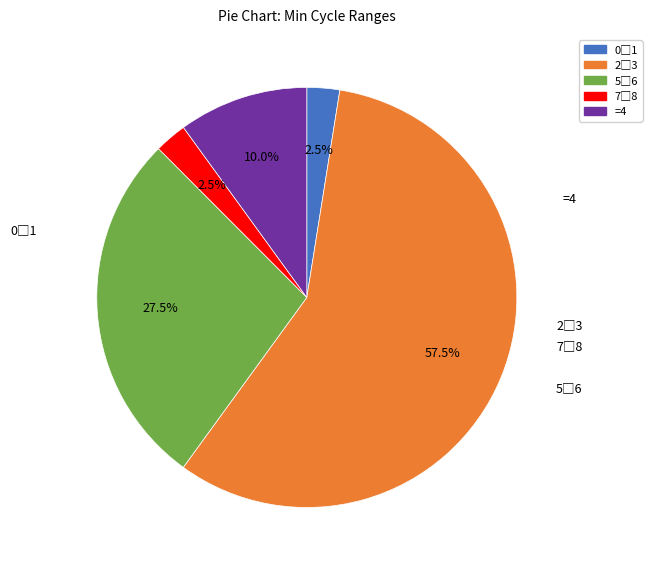

Is there a majority slice in this chart?

Yes